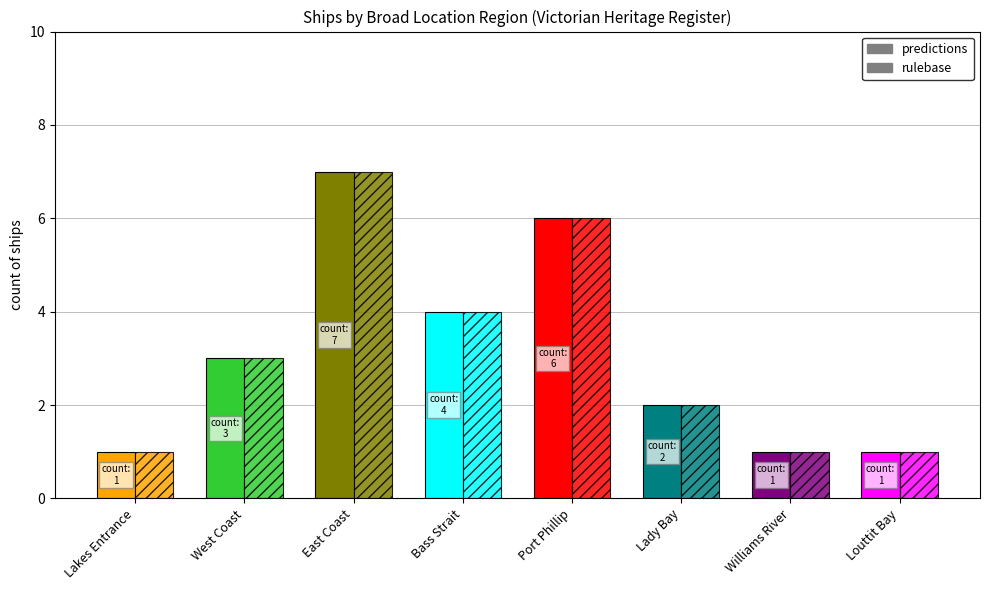

Does the chart contain any negative values?

No